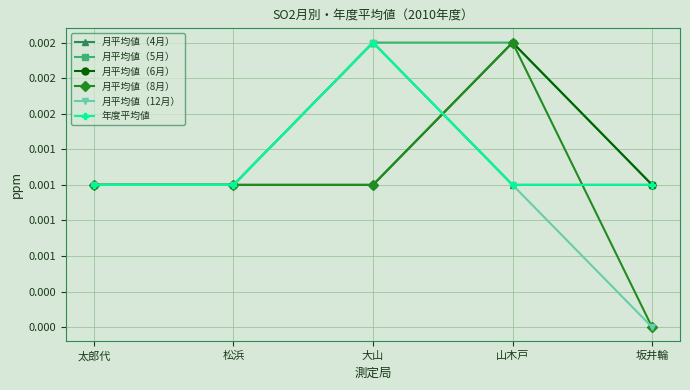

Reading left to right, extract all data points from this chart.

月平均値（4月）: 0.0	0.0	0.0	0.0	0.0
月平均値（5月）: 0.0	0.0	0.0	0.0	0.0
月平均値（6月）: 0.0	0.0	0.0	0.0	0.0
月平均値（8月）: 0.0	0.0	0.0	0.0	0.0
月平均値（12月）: 0.0	0.0	0.0	0.0	0.0
年度平均値: 0.0	0.0	0.0	0.0	0.0